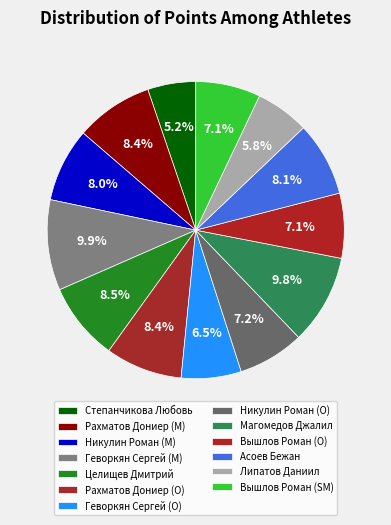

Combined, what portion of the pie is Липатов Даниил and Вышлов Роман (SM)?

12.9%